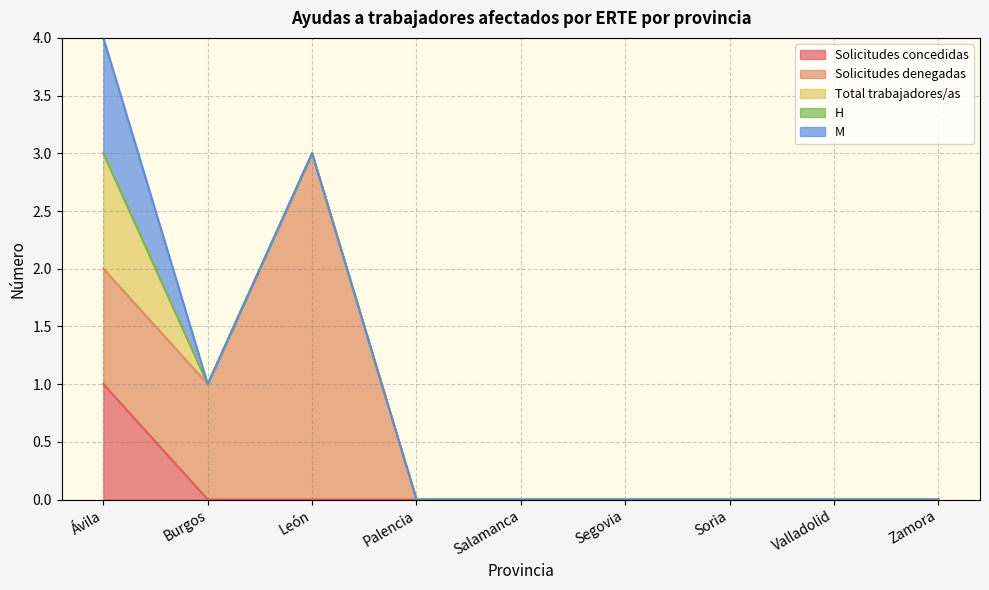

Does the chart have visible grid lines?

Yes